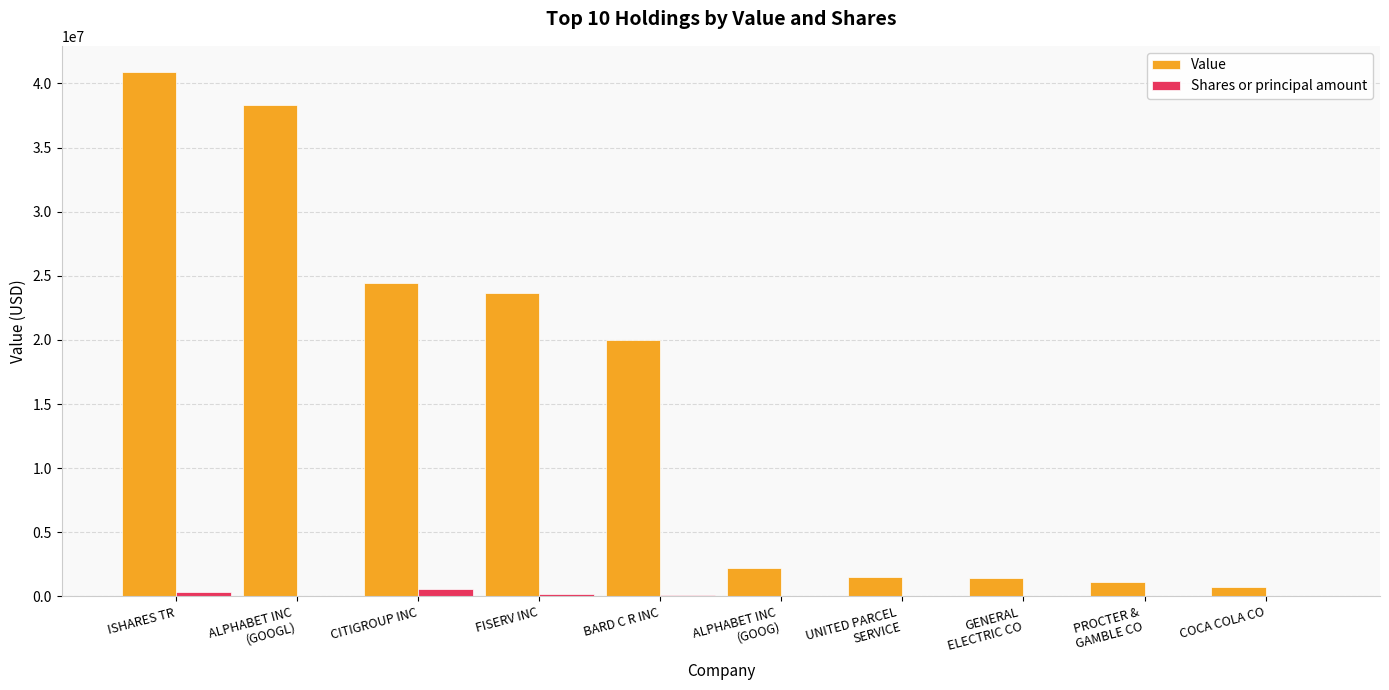

Is the value of Shares or principal amount at ISHARES TR greater than the value of Value at ALPHABET INC
(GOOGL)?

No